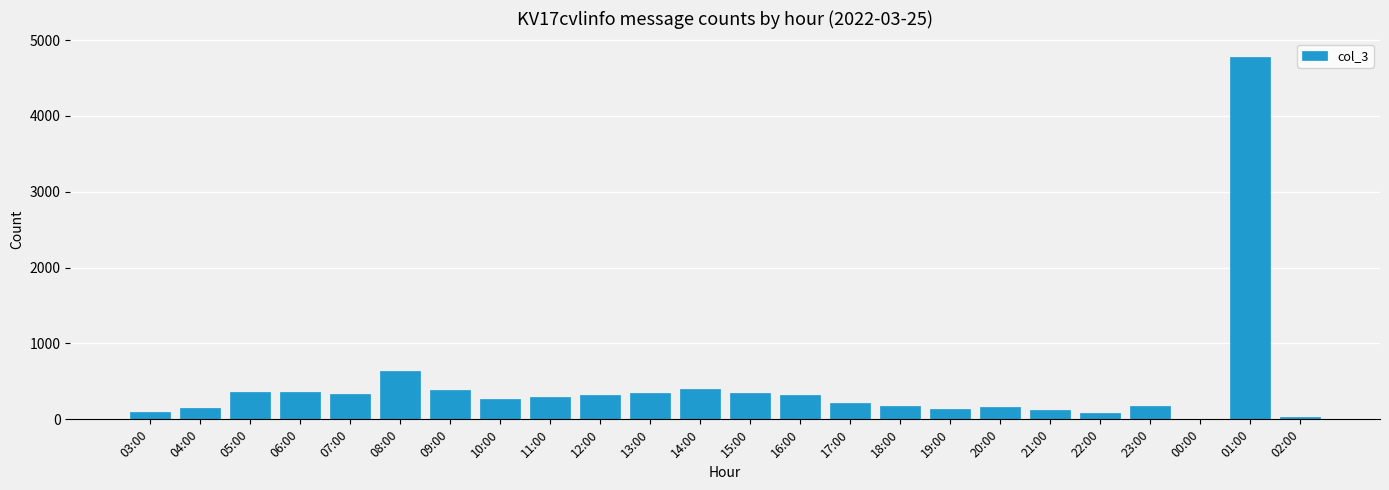

What is the sum of all values?

10529